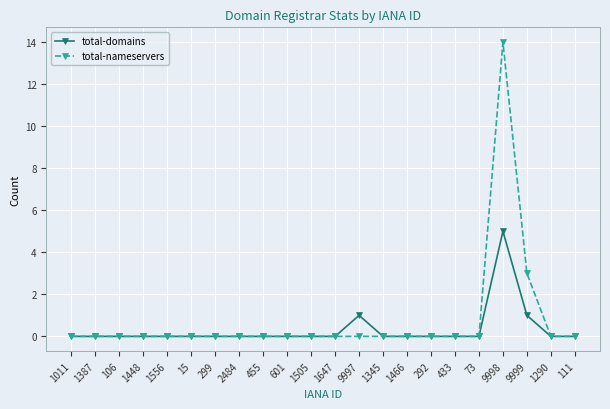

The total-nameservers series shows 14 at 9998. True or false?

True